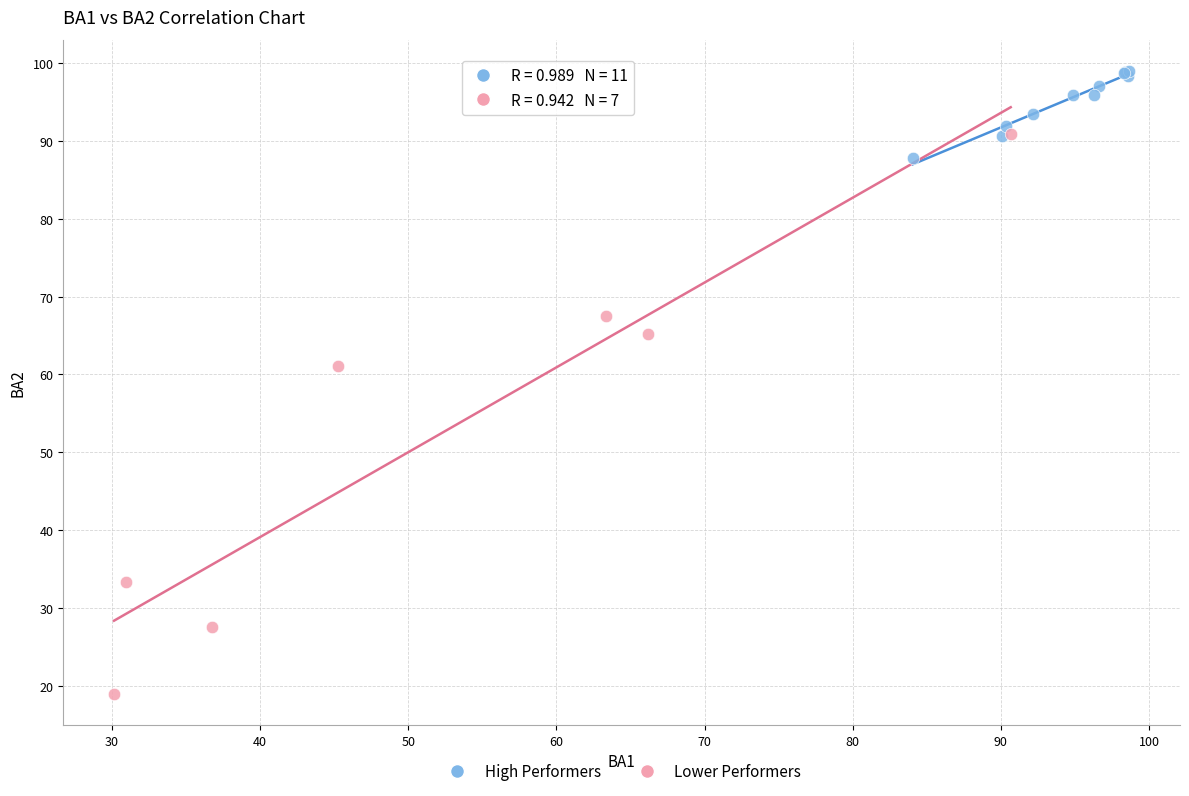

Which series contains the lowest Y value?

Lower Performers